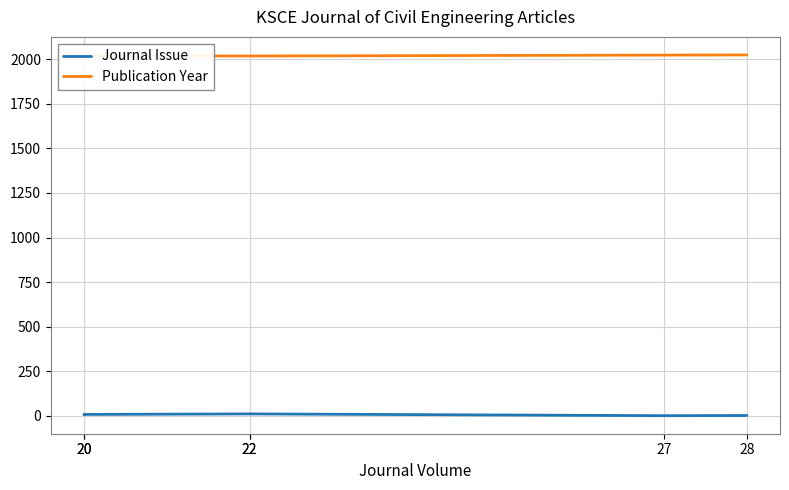

Rank the series by their maximum value, from lowest to highest.

Journal Issue, Publication Year